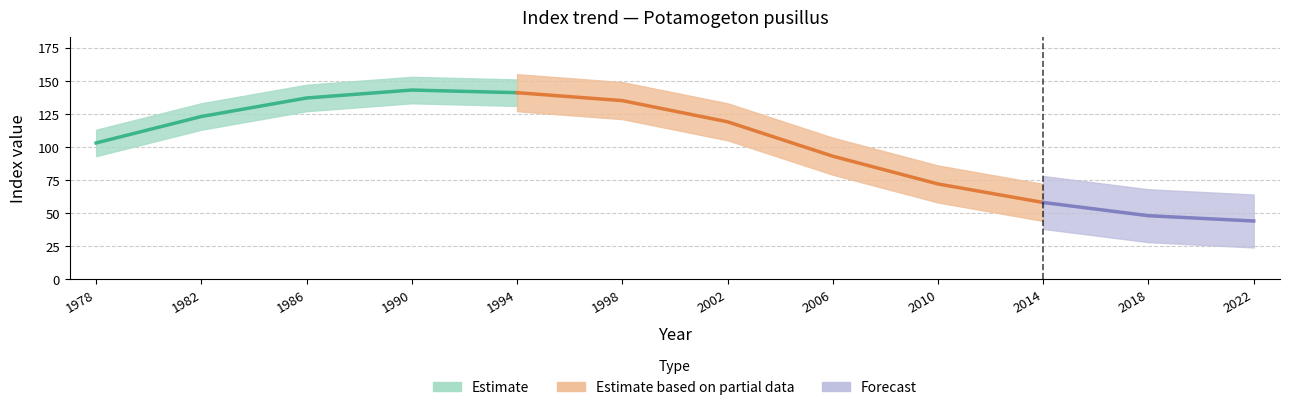

At which category does the data reach its first local peak?

1990